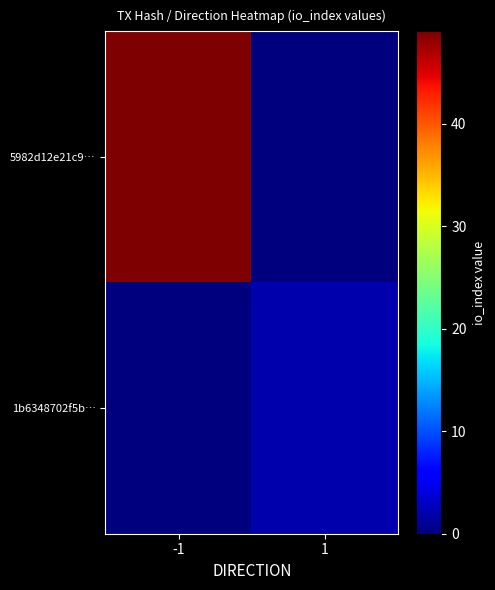

Reading right to left, transcribe all the data shown in this chart.

5982d12e21c9…: 1=0	-1=49
1b6348702f5b…: 1=2	-1=0